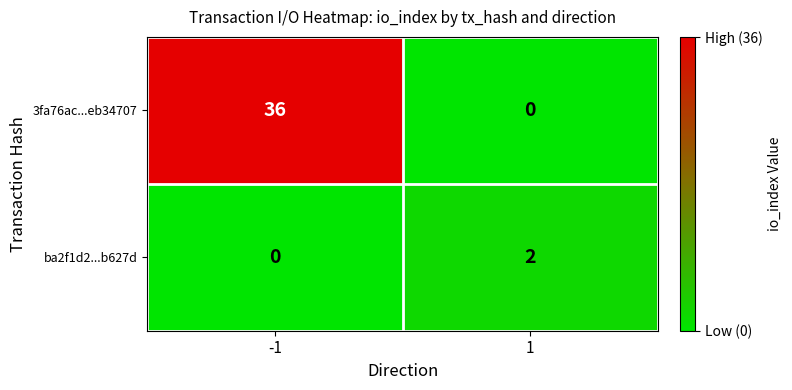

Is it true that 3fa76ac...eb34707 equals 58 at -1?

False